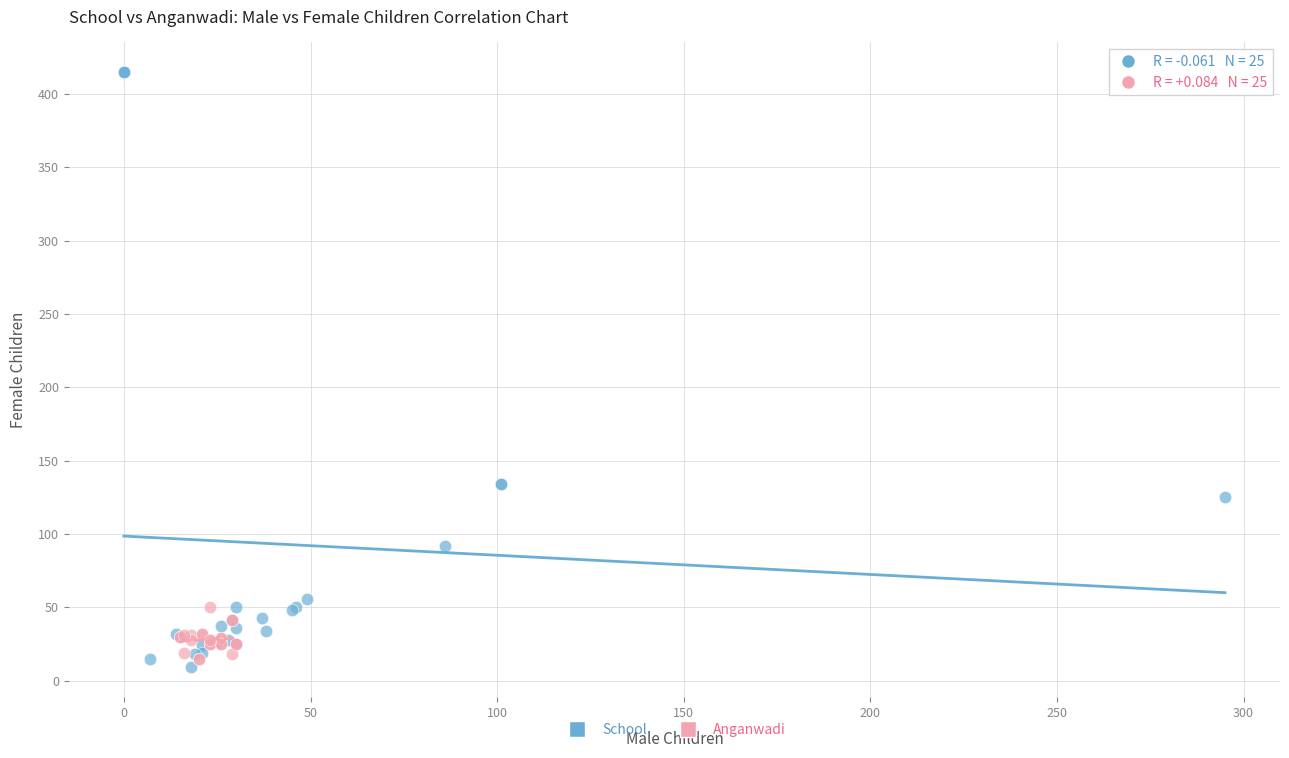

Which series reaches the maximum Y coordinate?

School